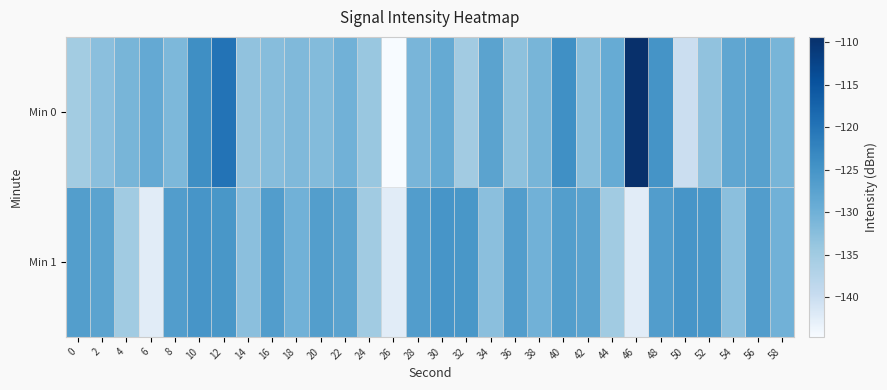

Reading right to left, transcribe all the data shown in this chart.

Min 0: 58=-130.8	56=-127.2	54=-128.2	52=-133.3	50=-140.2	48=-124.9	46=-109.4	44=-129.0	42=-132.5	40=-124.3	38=-130.8	36=-133.0	34=-127.6	32=-135.0	30=-128.8	28=-131.0	26=-144.6	24=-134.1	22=-130.1	20=-131.9	18=-131.7	16=-132.3	14=-133.2	12=-119.9	10=-124.1	8=-131.3	6=-128.7	4=-130.8	2=-132.7	0=-135.2
Min 1: 58=-130.1	56=-126.5	54=-132.7	52=-125.4	50=-125.1	48=-126.6	46=-142.3	44=-134.9	42=-127.6	40=-126.7	38=-130.1	36=-126.5	34=-132.7	32=-125.4	30=-125.1	28=-126.6	26=-142.3	24=-134.9	22=-127.6	20=-126.7	18=-130.1	16=-126.5	14=-132.7	12=-125.4	10=-125.1	8=-126.6	6=-142.3	4=-134.9	2=-127.6	0=-126.7